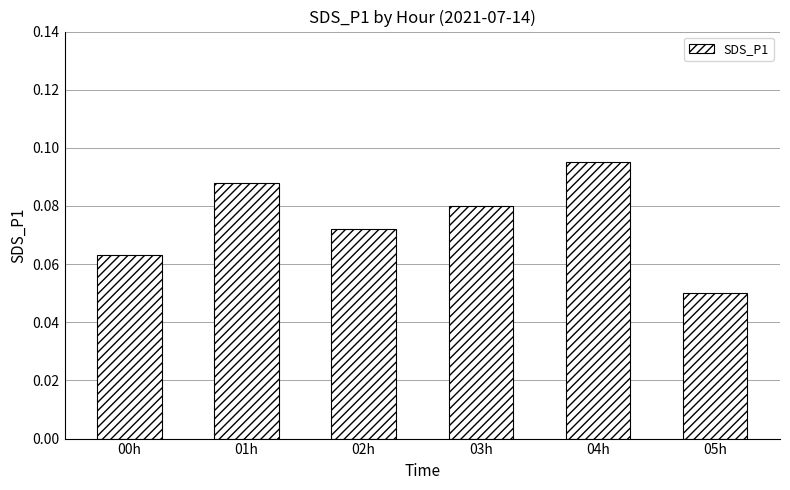

Are the bars grouped side by side (vs. stacked)?

No